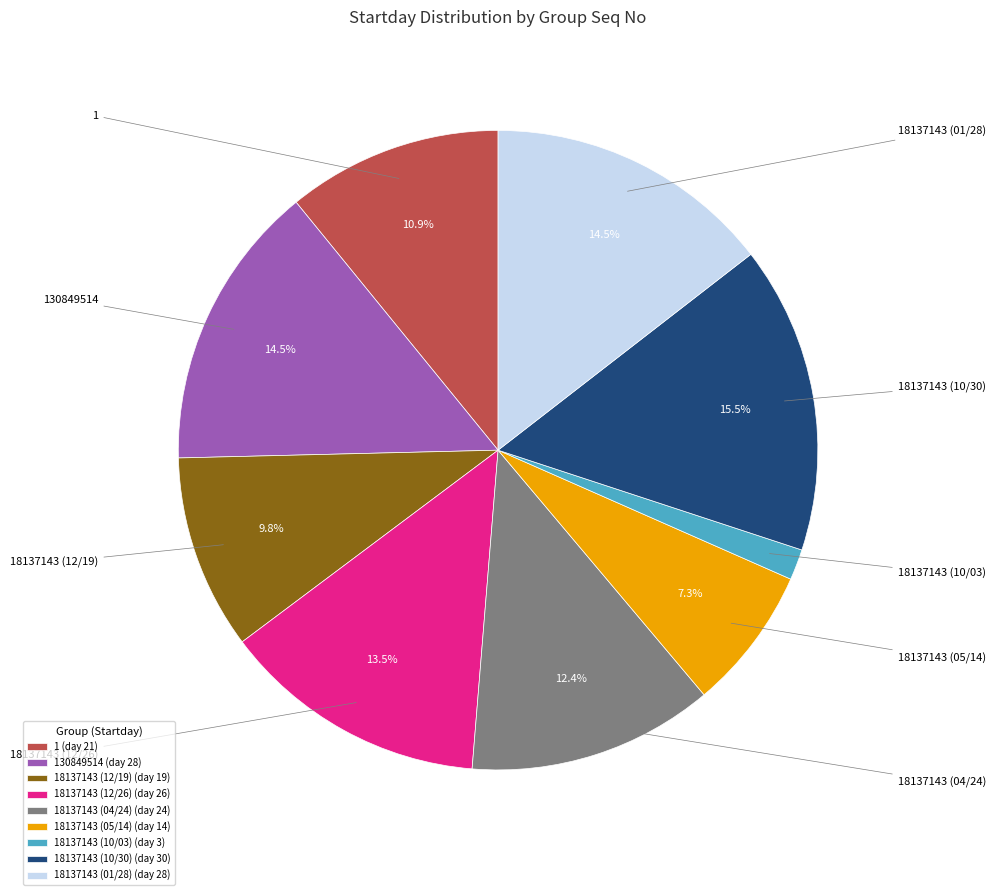

Is there any slice that represents more than half of the pie?

No